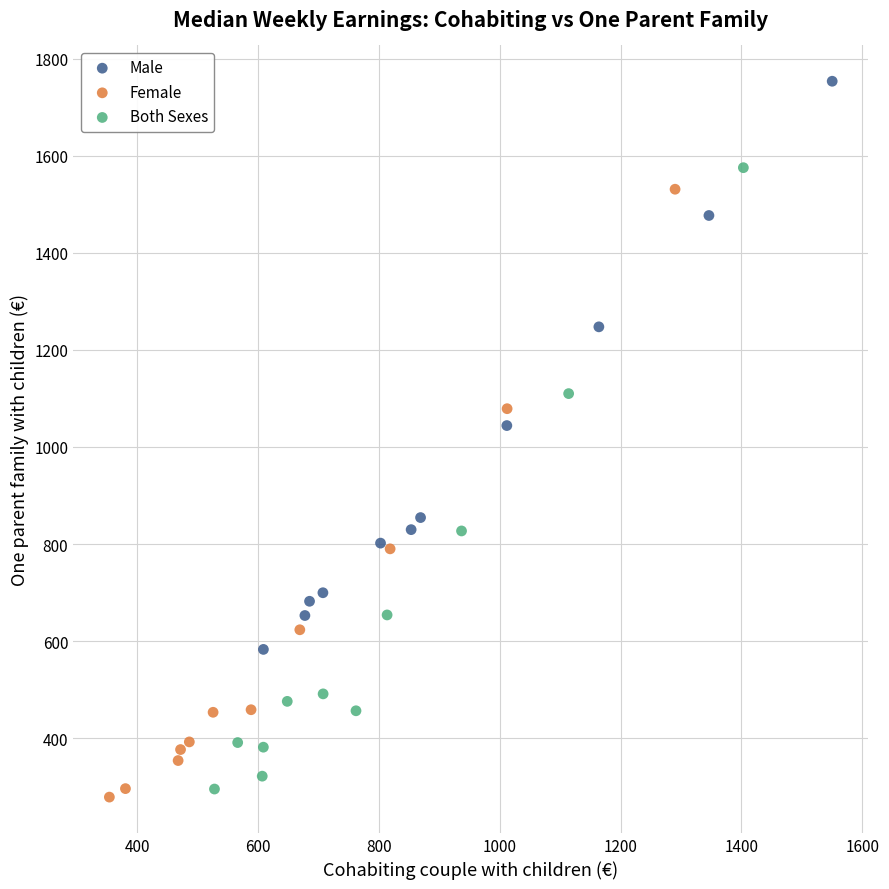

What are all the series names shown in the legend?

Male, Female, Both Sexes